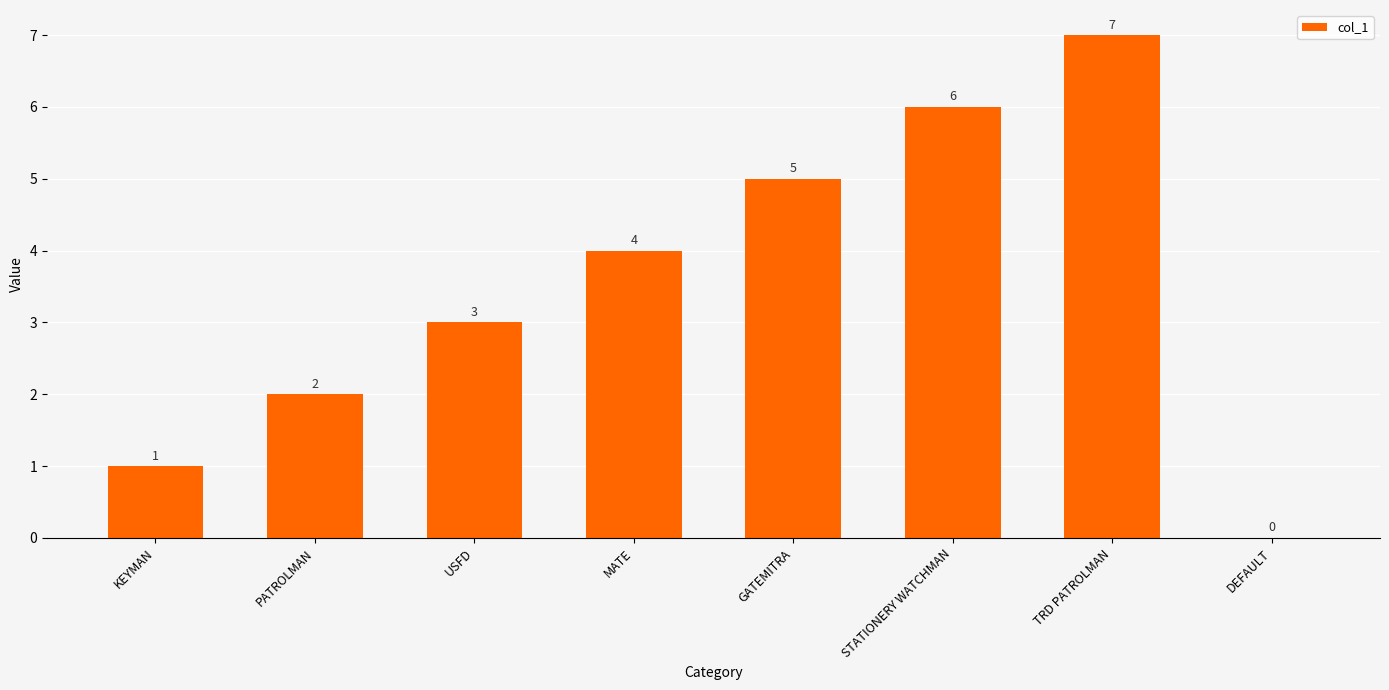

At which label is the value closest to 3?

USFD